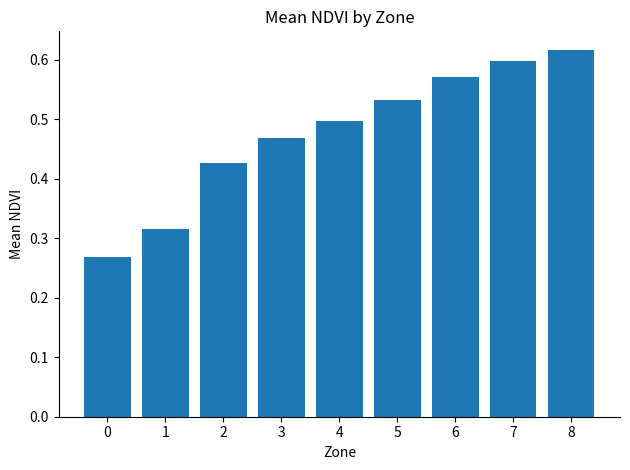

Is it true that the value at 6 is 0.2?

False